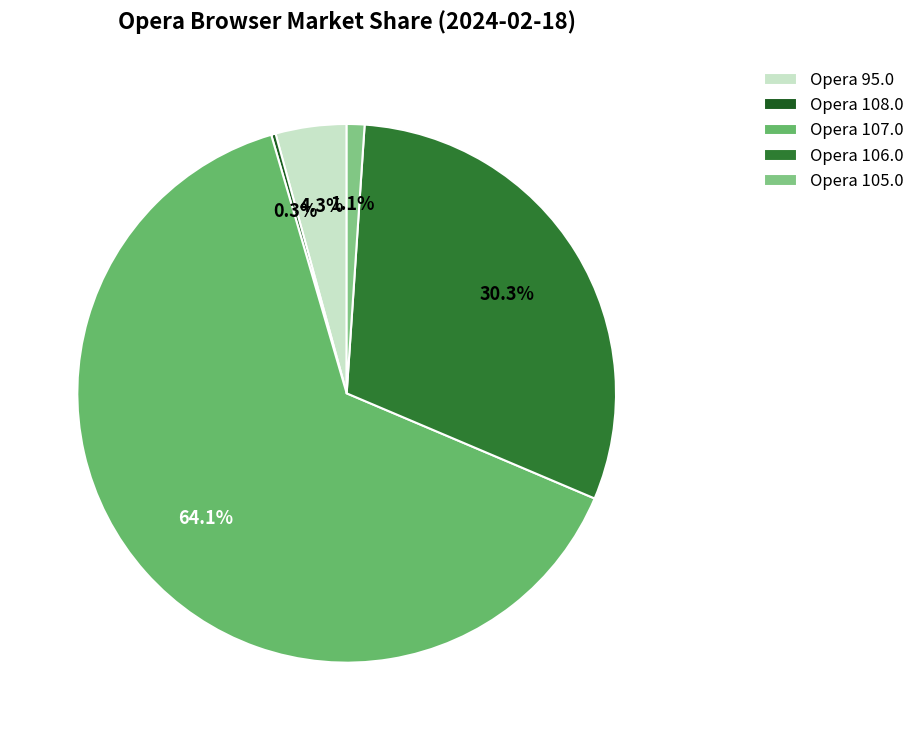

To the nearest percent, what portion does Opera 107.0 represent?

64%